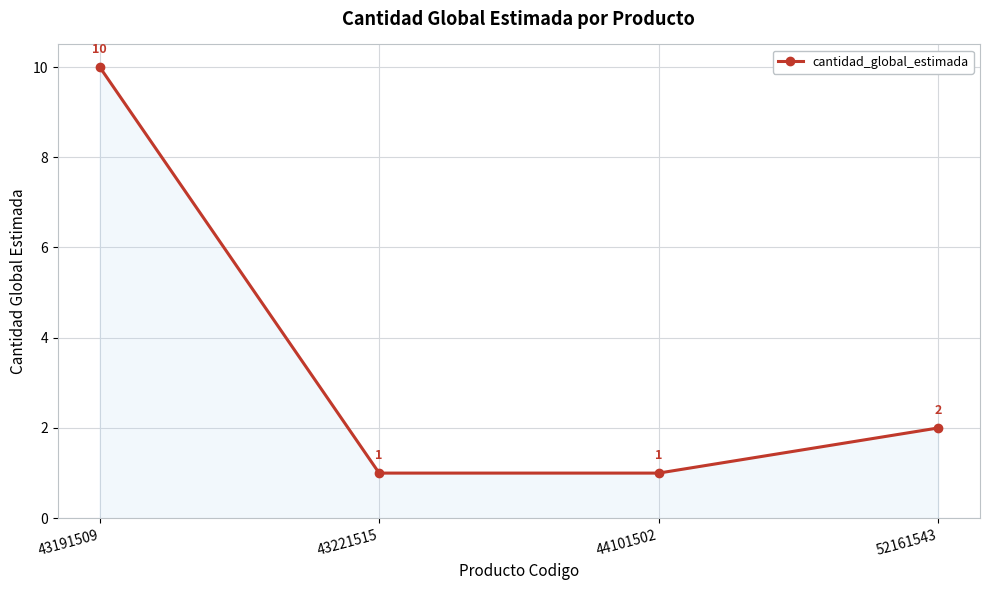

What is the approximate value at 43191509?

10